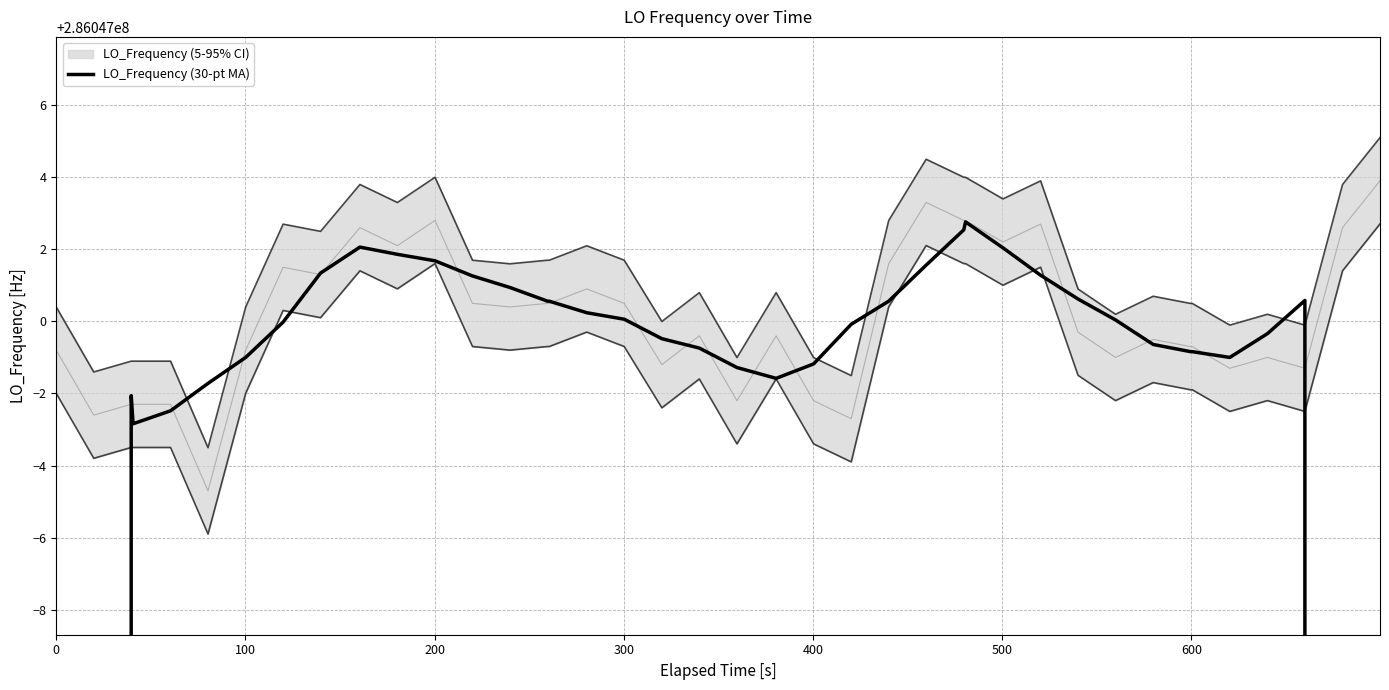

True or false: the data has more than 0 interior local peaks.

True